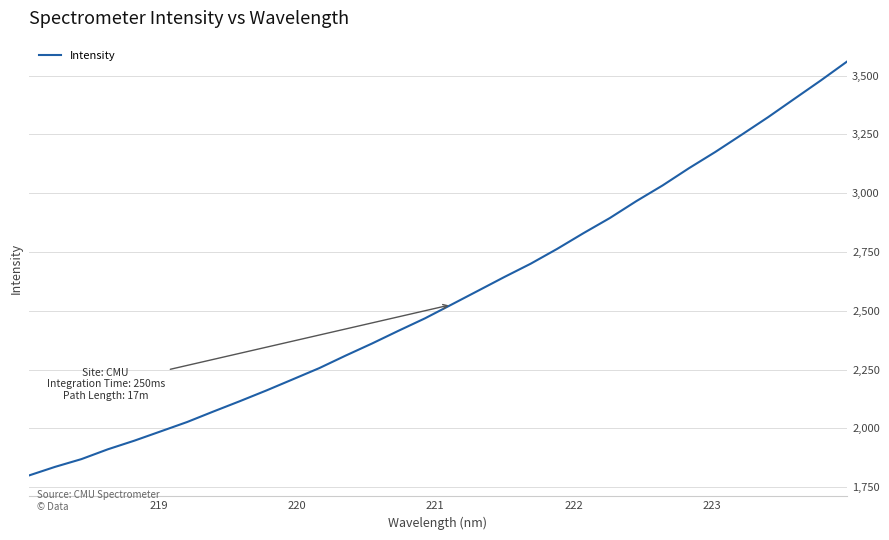

Count the number of categories in the chart.

32